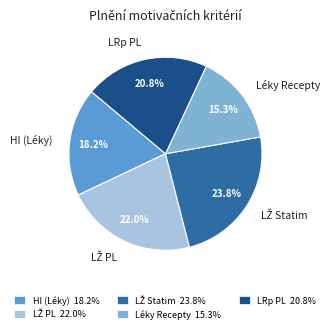

How many slices are in this pie chart?

5